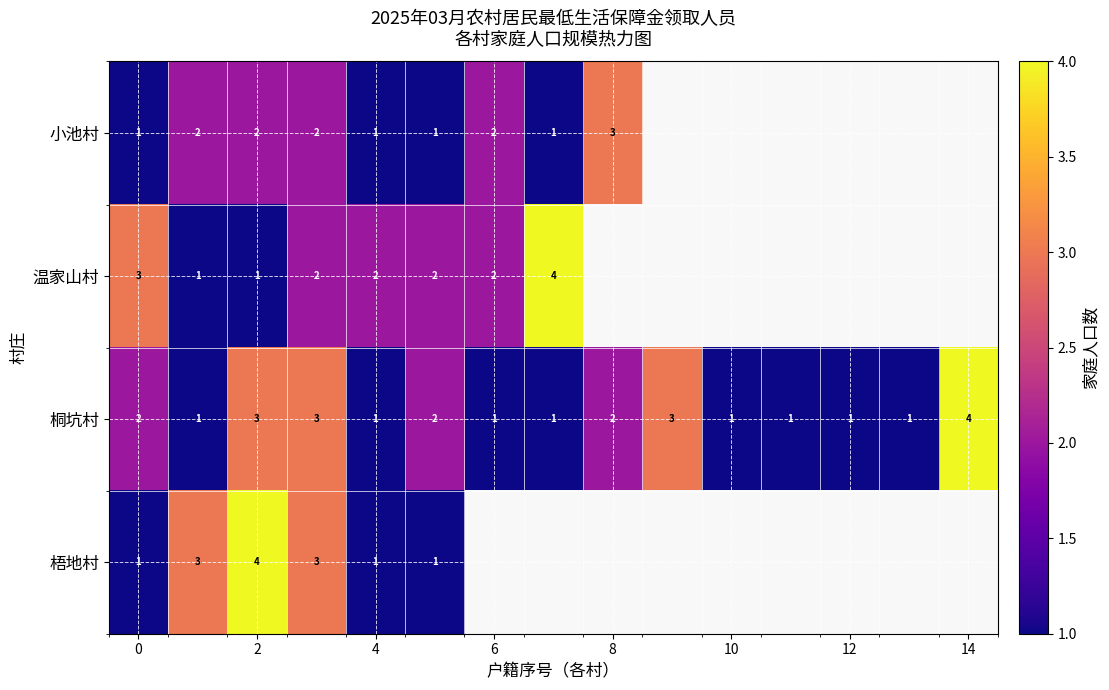

What is the sum of all 桐坑村 values?

27